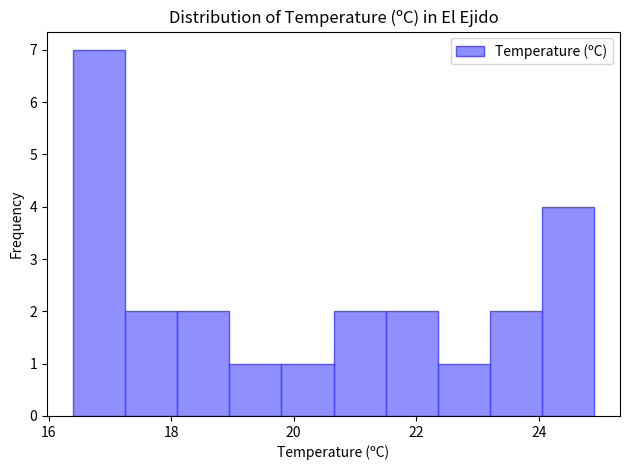

Reading left to right, list every bar in this chart as the range it spans on the x-axis followed by its height. Neither the bar edges nor the heights are printed on the chart, so give them approximately, as read against the axes.

16.40 to 17.25: 7
17.25 to 18.10: 2
18.10 to 18.95: 2
18.95 to 19.80: 1
19.80 to 20.65: 1
20.65 to 21.50: 2
21.50 to 22.35: 2
22.35 to 23.20: 1
23.20 to 24.05: 2
24.05 to 24.90: 4